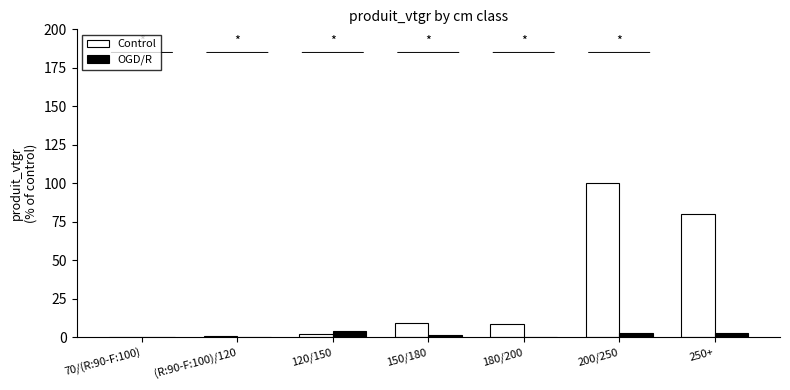

What is the difference between the Control values at 70/(R:90-F:100) and 180/200?

8.6